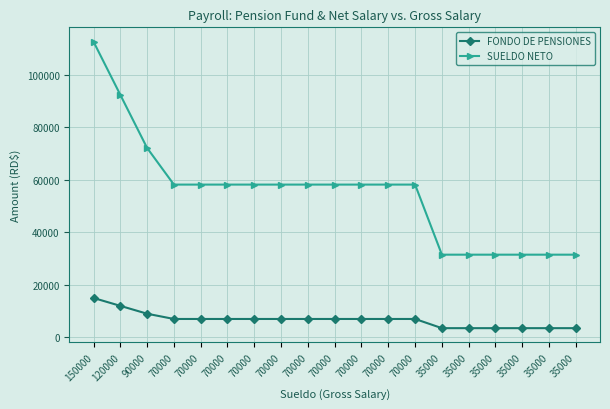

How many series are shown in this chart?

2